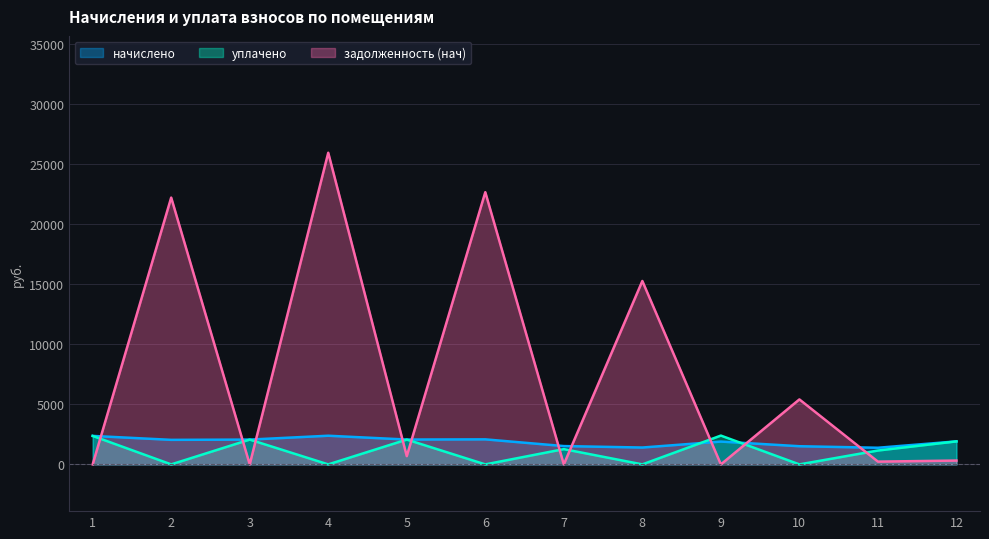

What is the difference between the уплачено values at 11 and 4?

1155.4